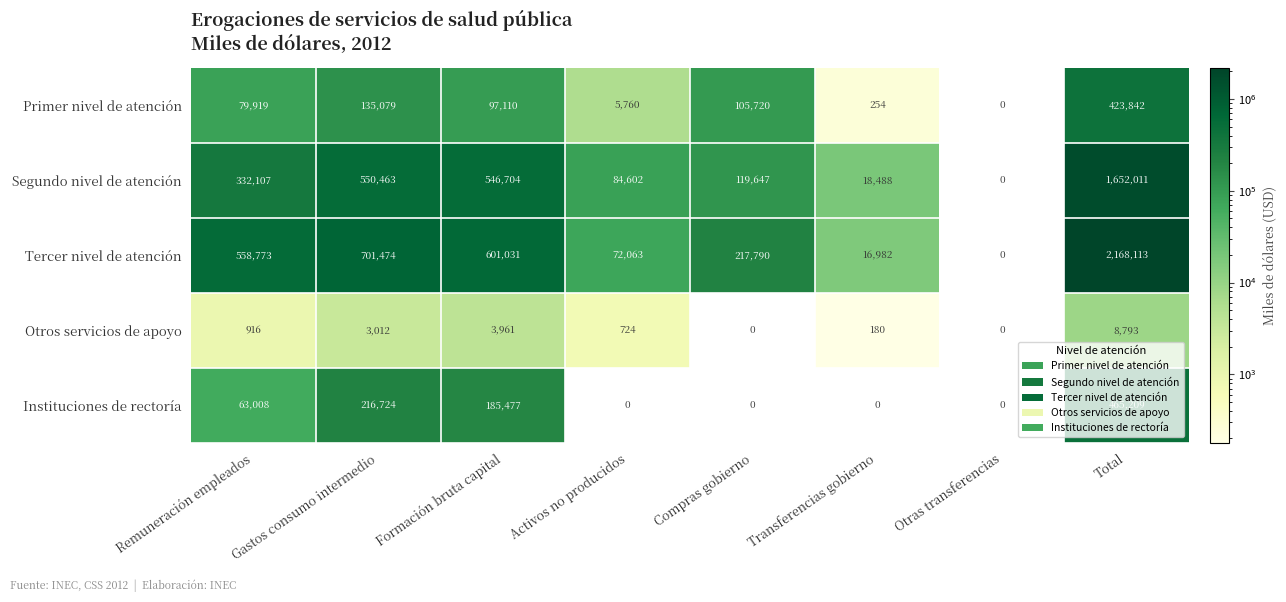

The Instituciones de rectoría series shows 0 at Transferencias gobierno. True or false?

True